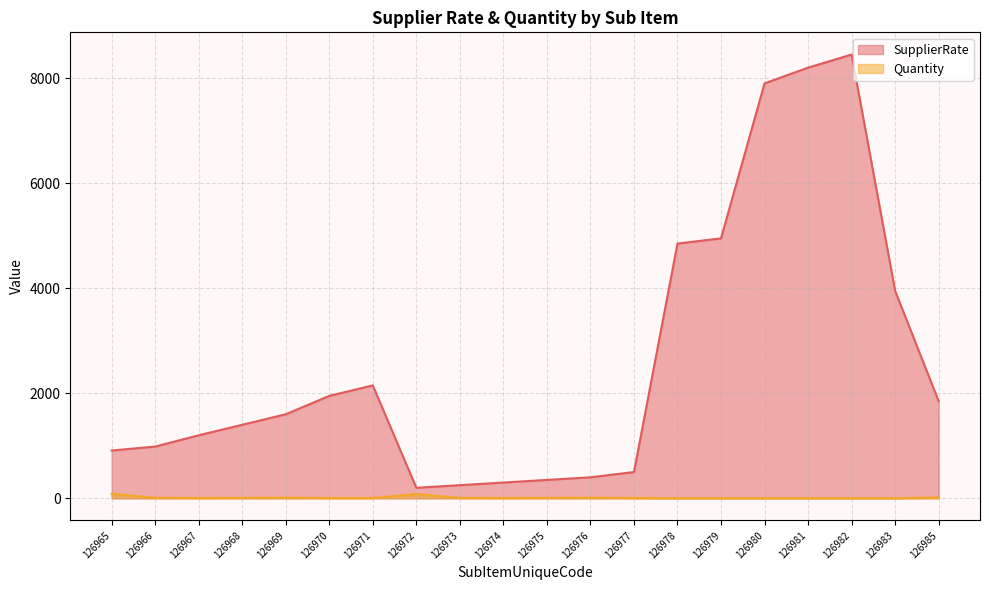

At how many categories does at least one series exceed 7733?

3